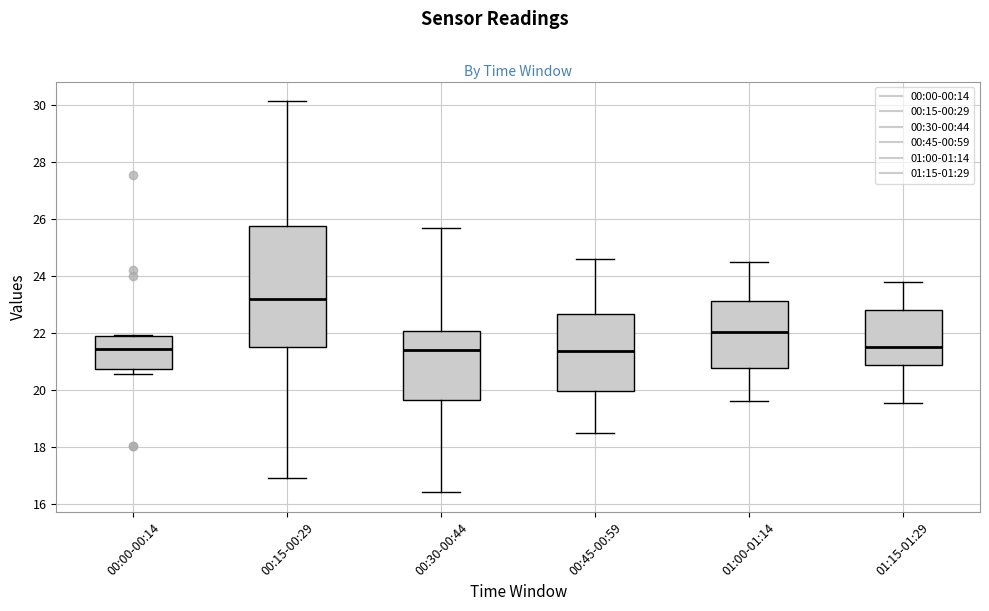

Comparing the boxes themselves (not the whiskers), which one is the tallest?

00:15-00:29